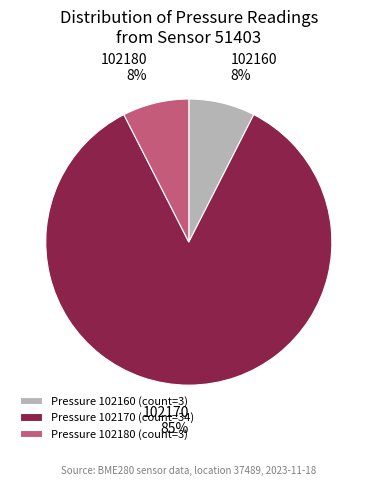

Which slice represents more than half of the pie?

Pressure 102170 (count=34)